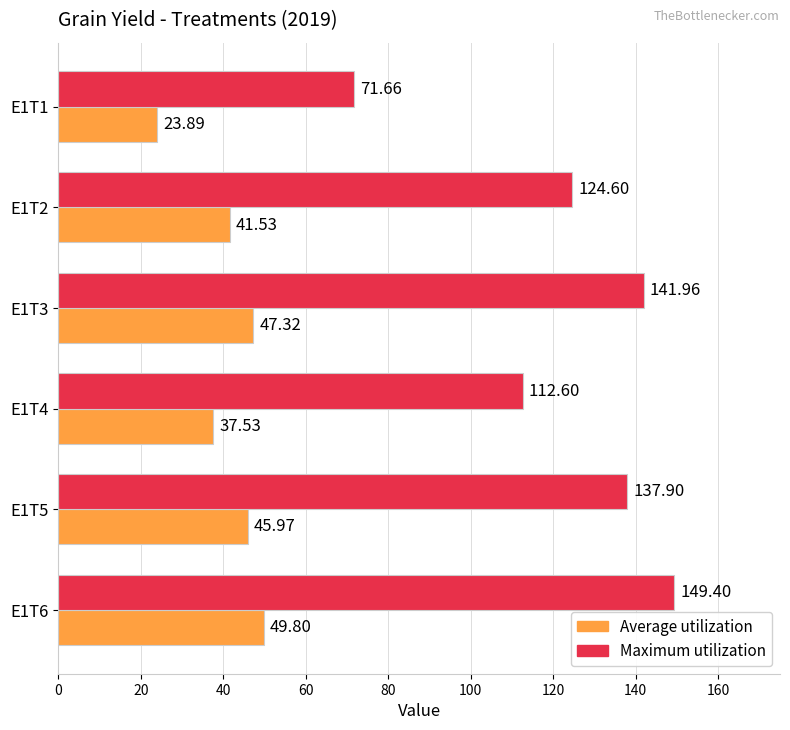

What is the difference between the maximum and minimum values in the Average utilization series?

25.9